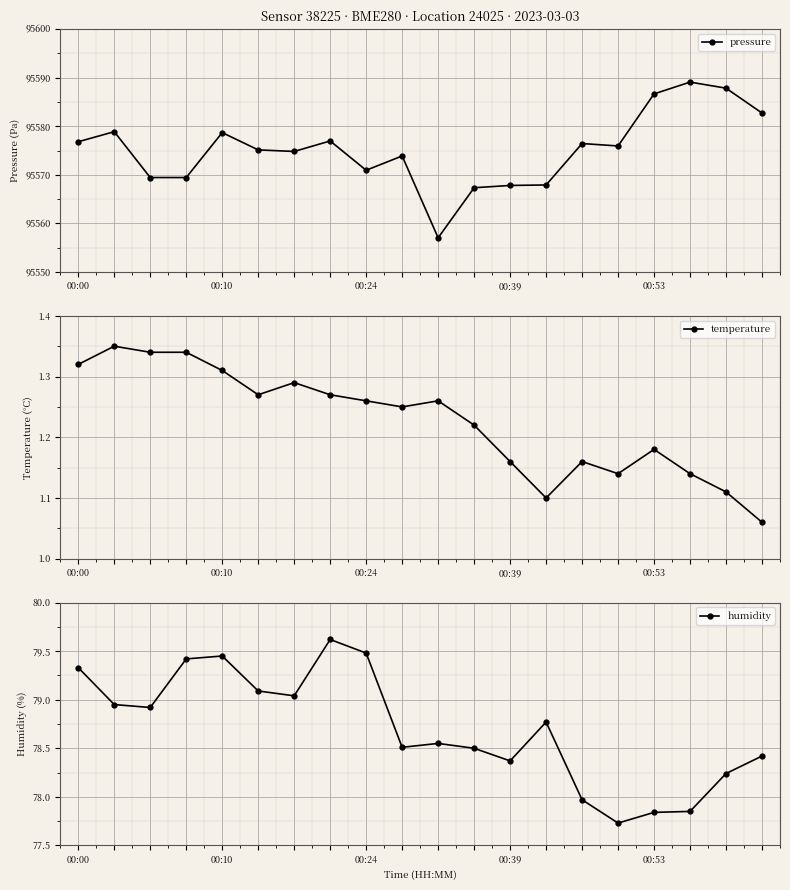

How many data points in humidity are above 78?

16